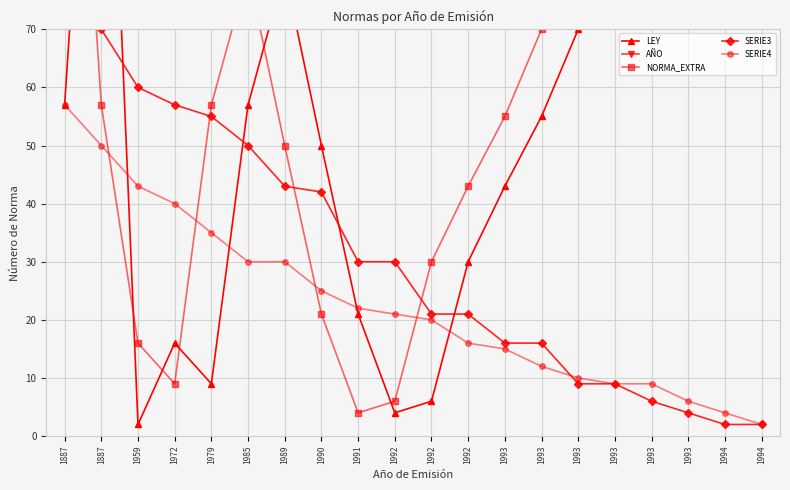

Is the value of LEY at 1992 greater than the value of NORMA_EXTRA at 1972?

No